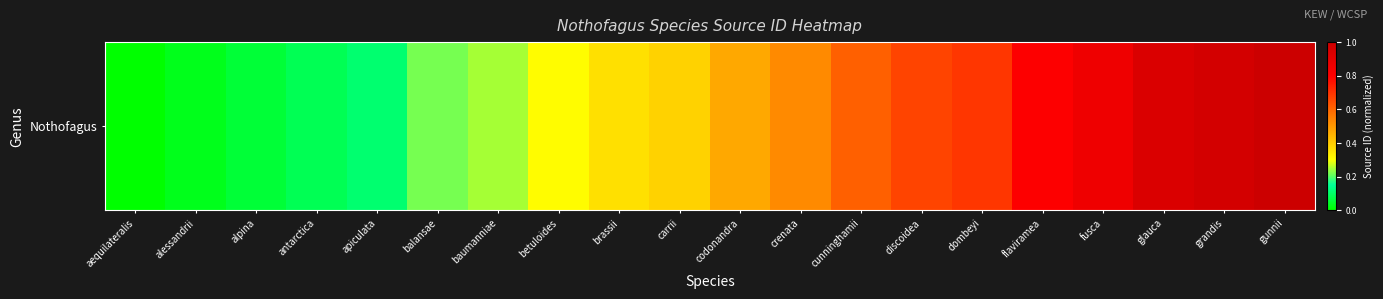

List the labels in order of value, largest first.

gunnii, grandis, glauca, fusca, flaviramea, dombeyi, discoidea, cunninghamii, crenata, codonandra, carrii, brassii, betuloides, baumanniae, balansae, apiculata, antarctica, alpina, alessandrii, aequilateralis